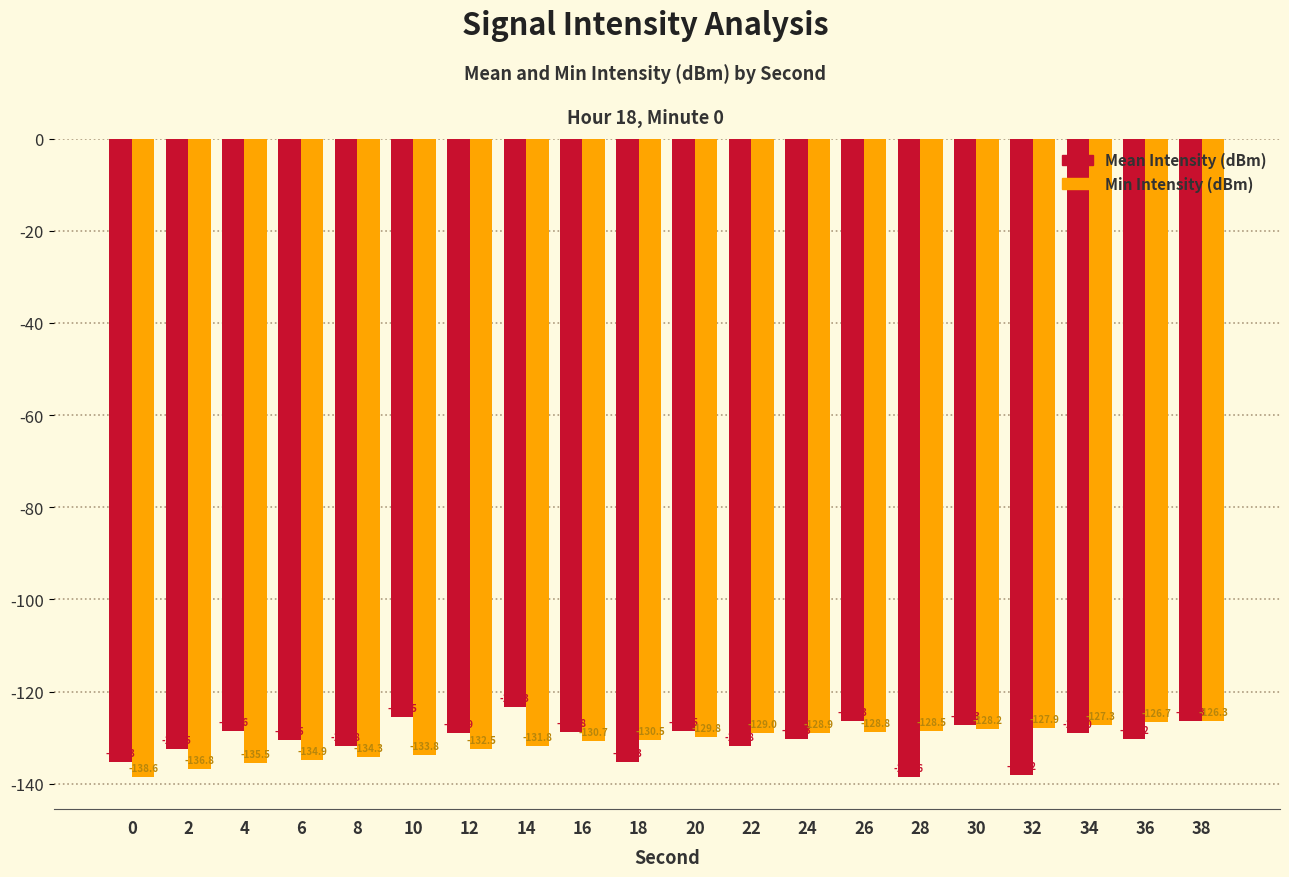

Where does the Mean Intensity (dBm) series first go above -128?

10